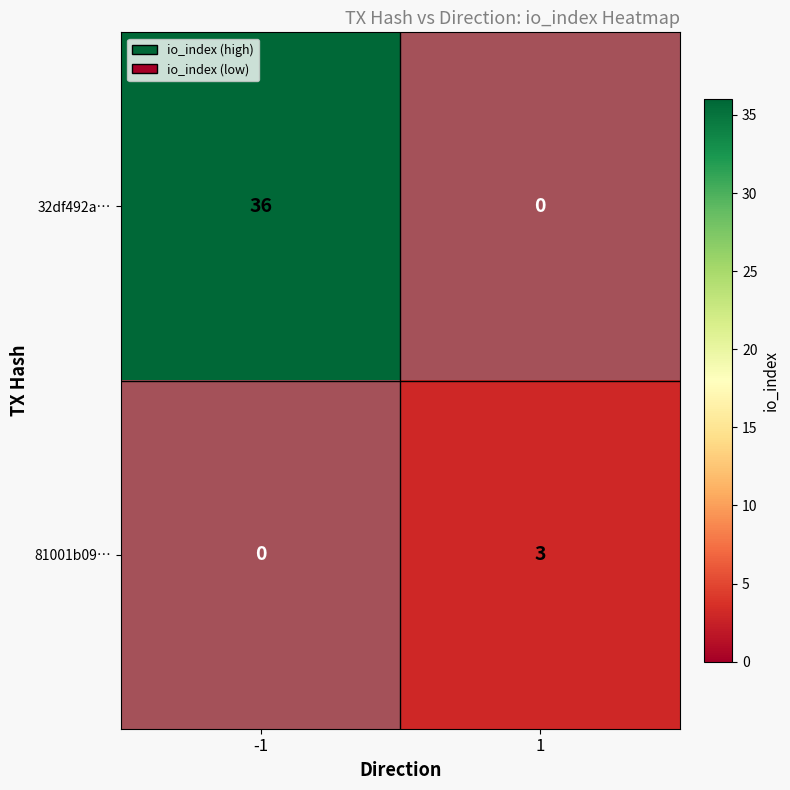

Rank the series at 1 from lowest to highest value.

32df492a…, 81001b09…